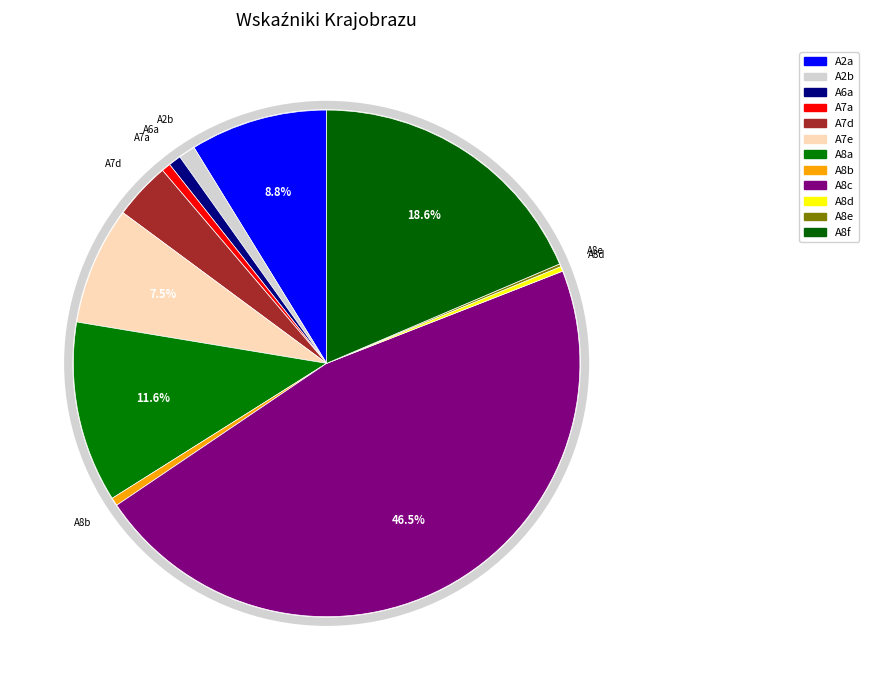

What portion of the pie excludes A8d?

99.7%